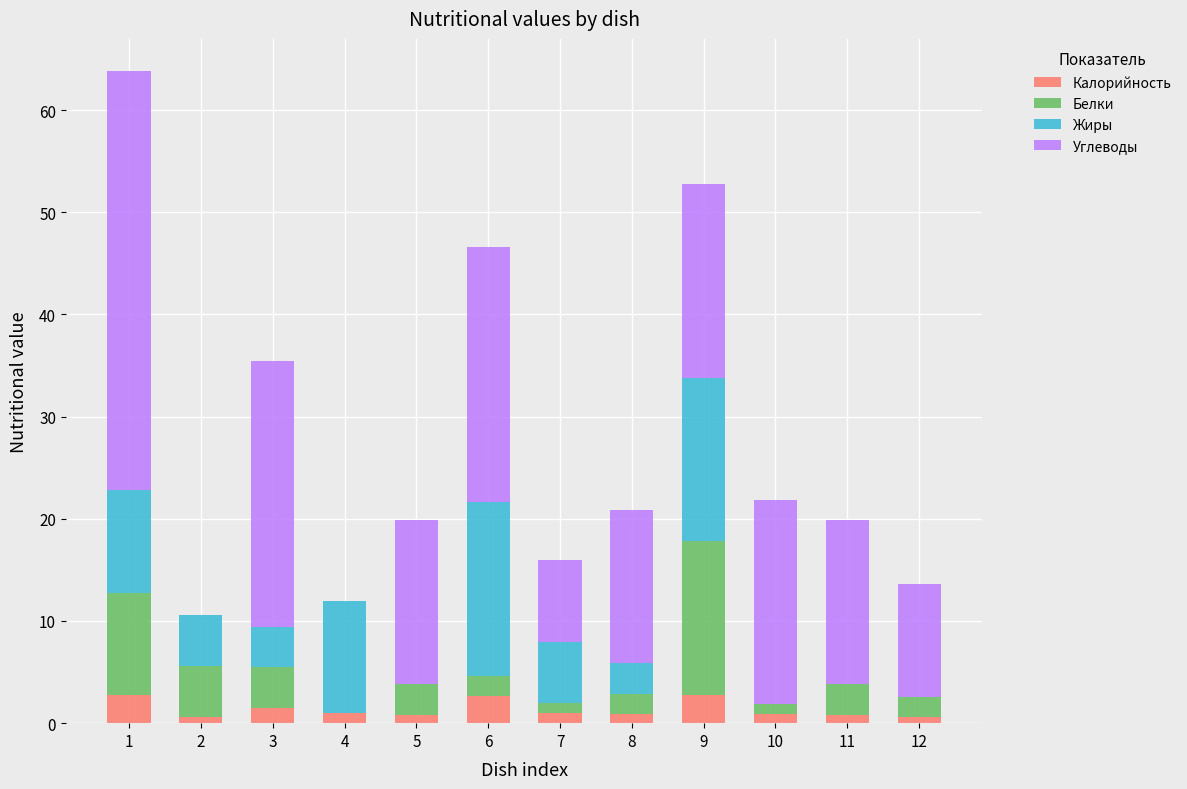

What is the maximum value for Калорийность?

2.8